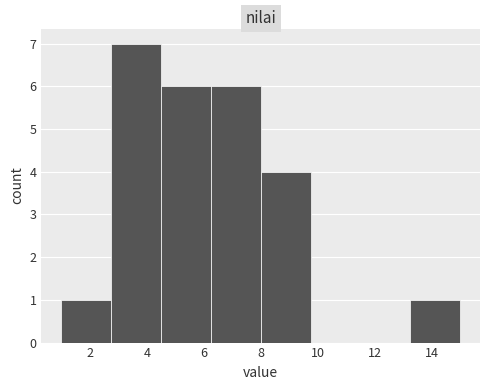

Reading left to right, transcribe this chart: for each bar, give the range it covers on the x-axis and its height. Neither the bar edges nor the heights are printed on the chart, so give them approximately, as read against the axes.

1.00 to 2.75: 1
2.75 to 4.50: 7
4.50 to 6.25: 6
6.25 to 8.00: 6
8.00 to 9.75: 4
9.75 to 11.50: 0
11.50 to 13.25: 0
13.25 to 15.00: 1